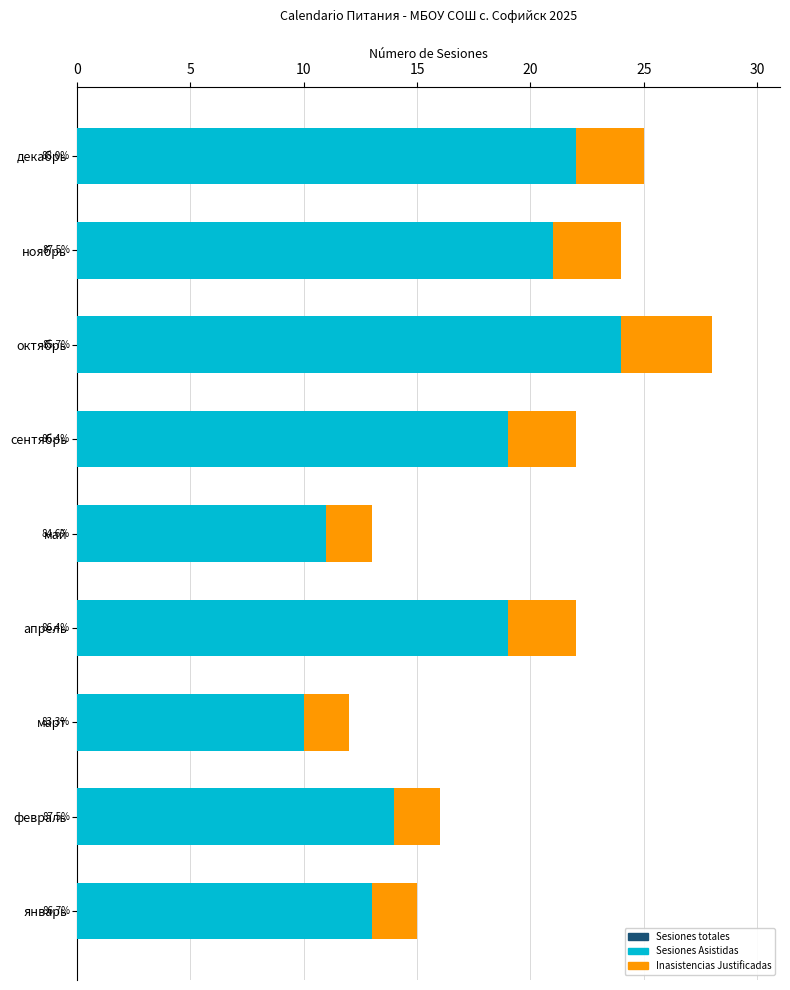

What is the average value of the Sesiones totales series?

20